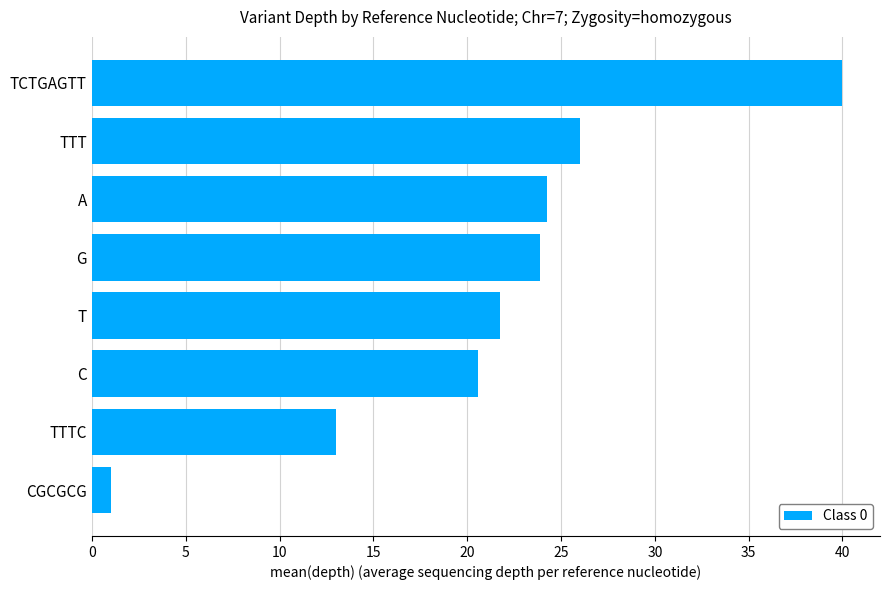

What is the label of the 2nd bar from the bottom?

TTTC